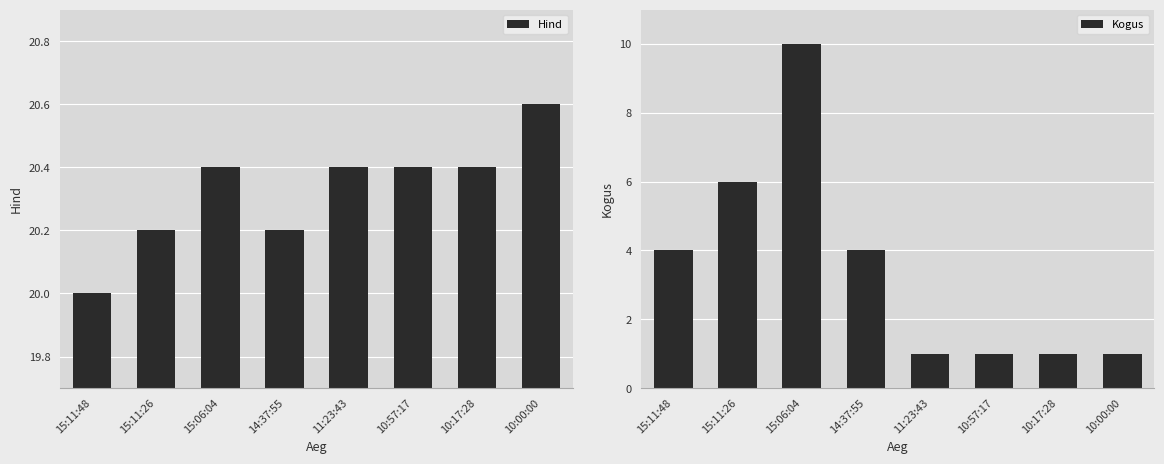

What is the difference between the maximum and minimum values in the Hind series?

0.6